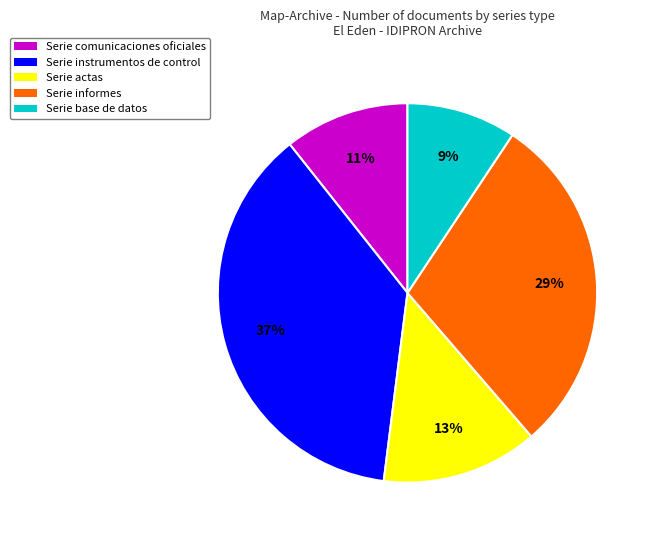

Is the sum of Serie actas and Serie informes greater than half?

No